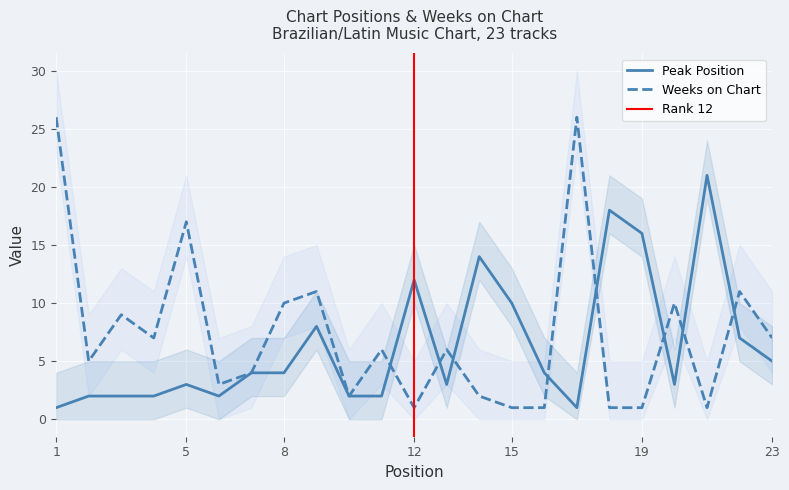

At which category is the sum across all series the highest?

1